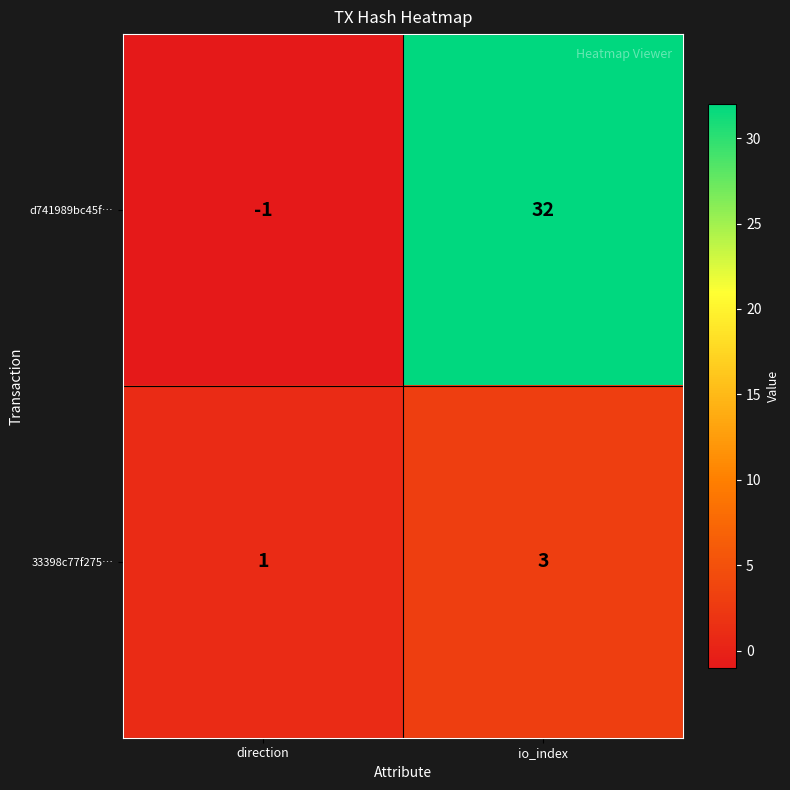

The value of d741989bc45f… at direction is -1. True or false?

True